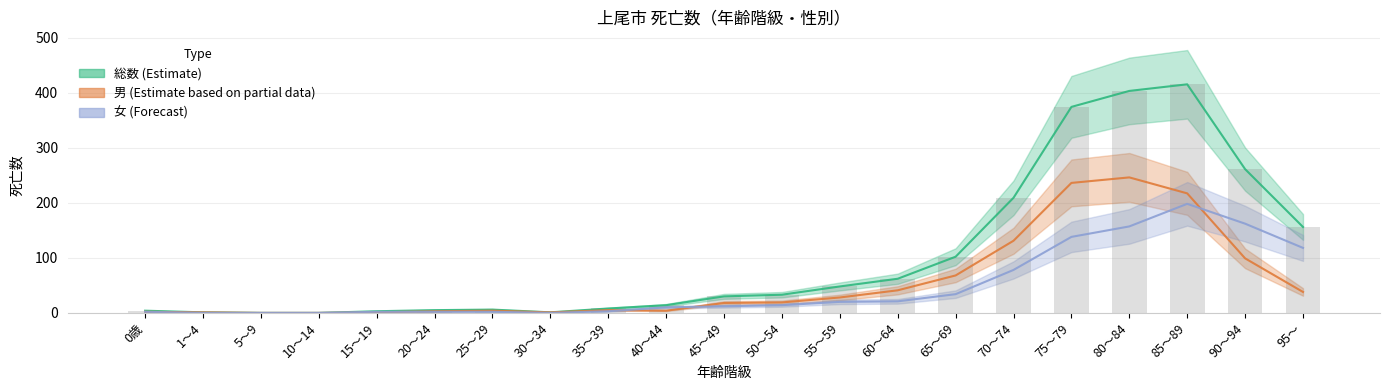

Reading right to left, list all the values displayed in this chart.

総数 (Estimate): 156	261	415	403	374	209	102	62	48	33	30	14	8	1	6	5	3	0	0	1	4
男 (Estimate based on partial data): 38	99	217	246	236	131	68	41	28	19	18	4	5	1	4	3	1	0	0	1	2
女 (Forecast): 118	162	198	157	138	78	34	21	20	14	12	10	3	0	2	2	2	0	0	0	2